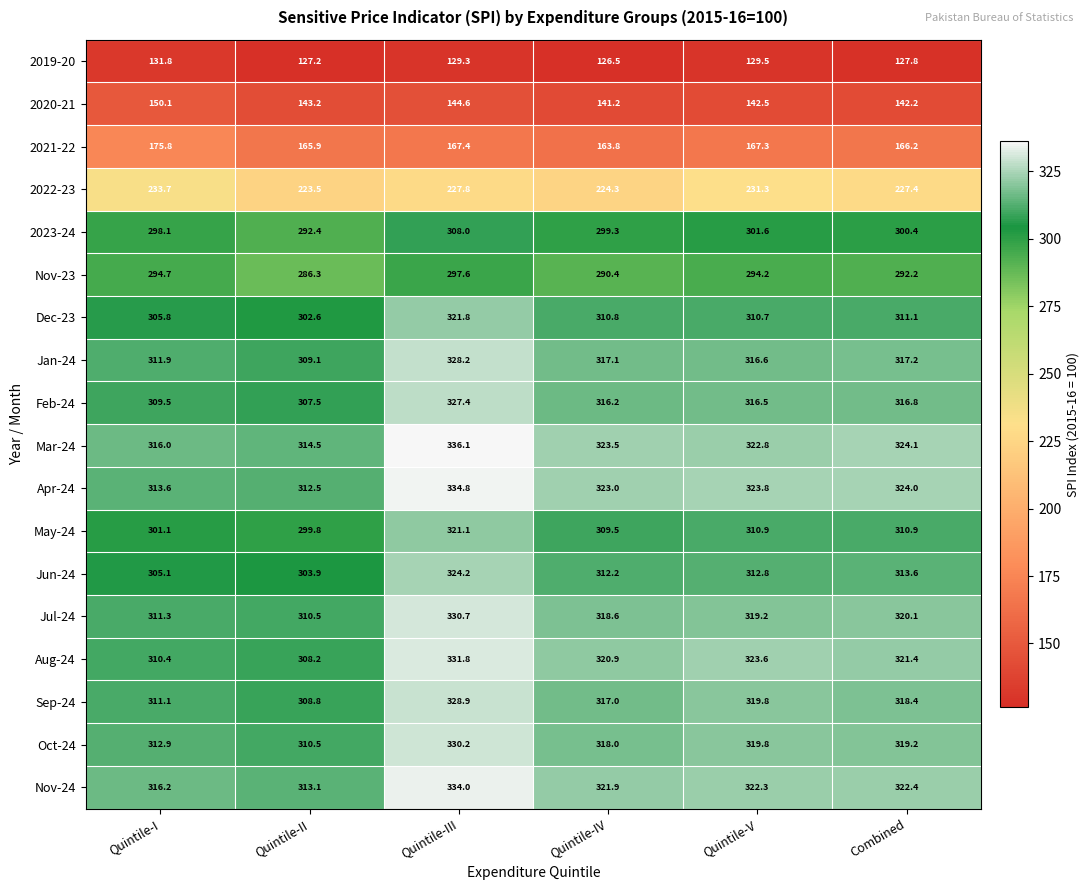

Is it true that 2020-21 equals 144.6 at Quintile-III?

True